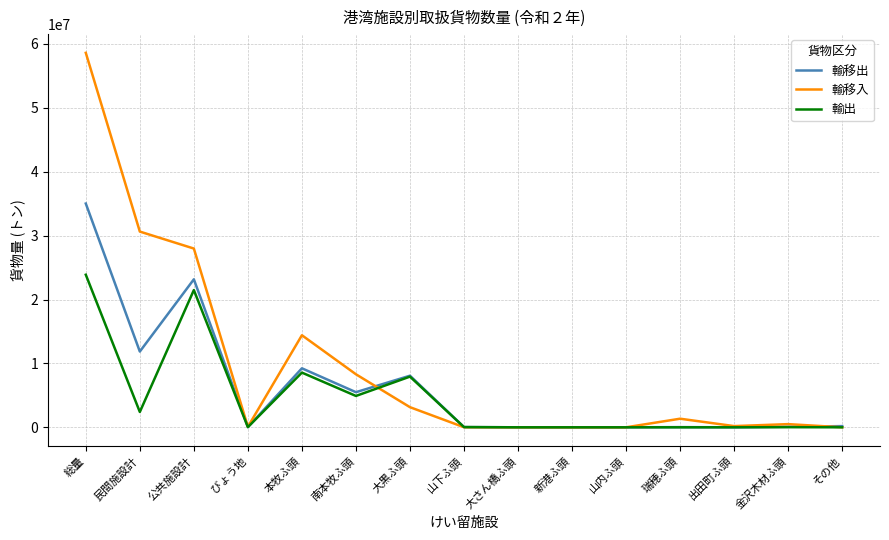

Is it true that 輸移入 equals 49196955 at 公共施設計?

False